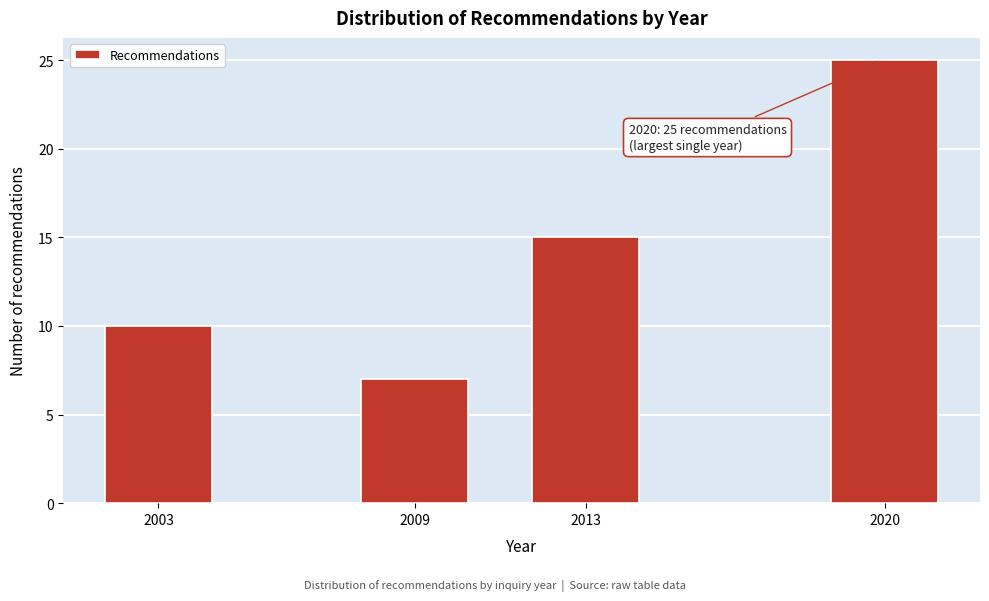

Reading right to left, what are all the values shown in this chart?

2020=25	2013=15	2009=7	2003=10